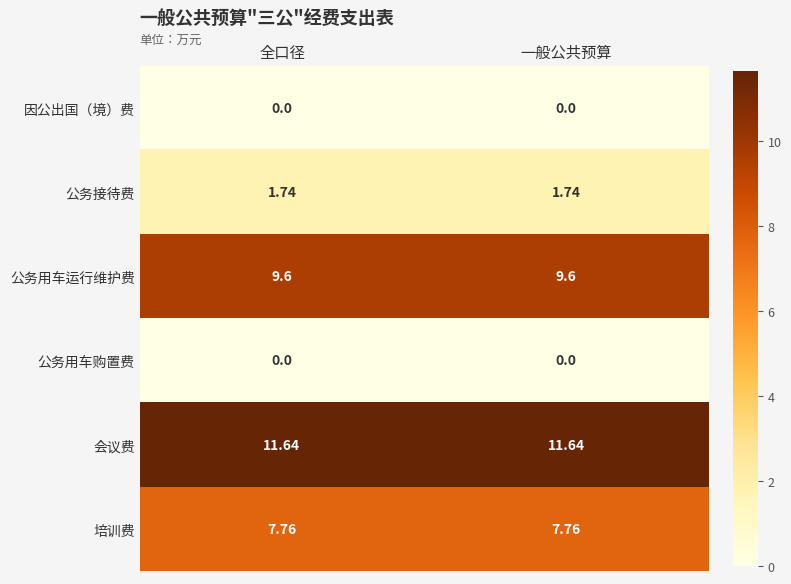

Is the value of 因公出国（境）费 at 全口径 greater than the value of 公务接待费 at 一般公共预算?

No